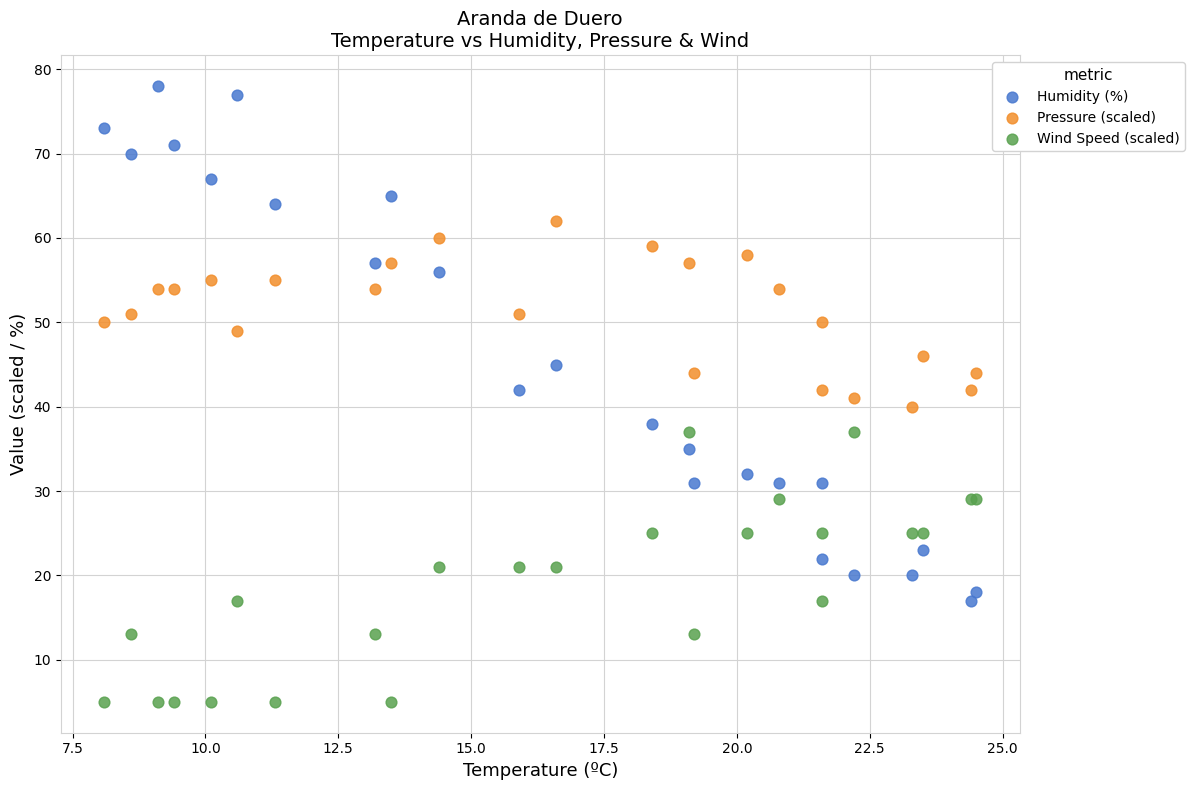

What are all the series names shown in the legend?

Humidity (%), Pressure (scaled), Wind Speed (scaled)